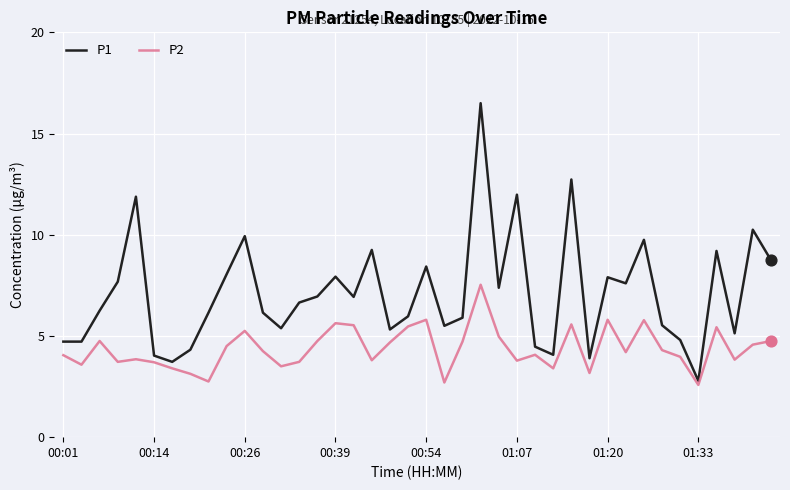

What are all the series names shown in the legend?

P1, P2